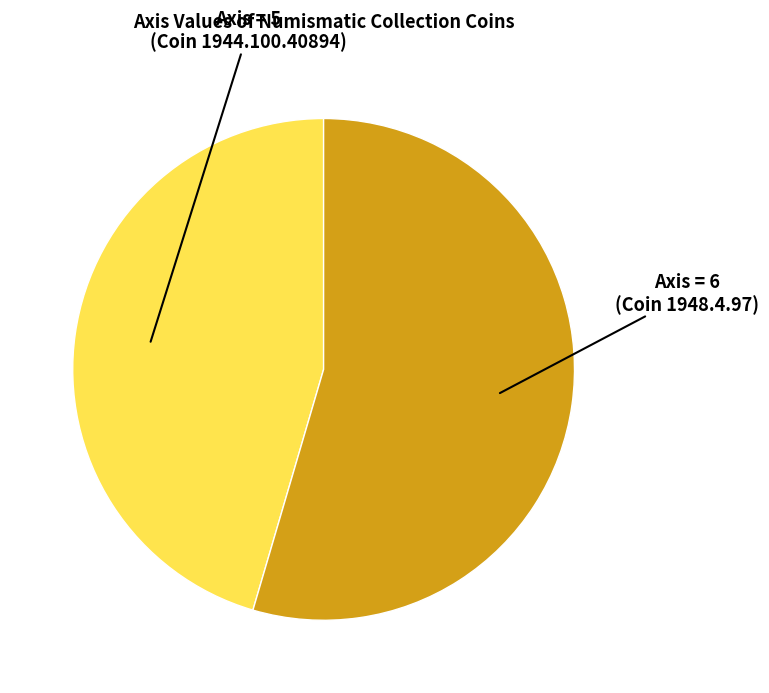

Combined, do Axis = 5 (Coin 1944.100.40894) and Axis = 6 (Coin 1948.4.97) account for over 50%?

Yes